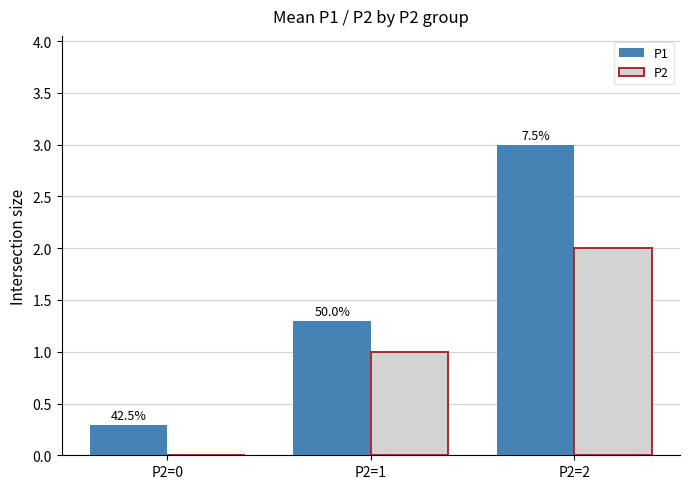

How many groups of bars are there?

3